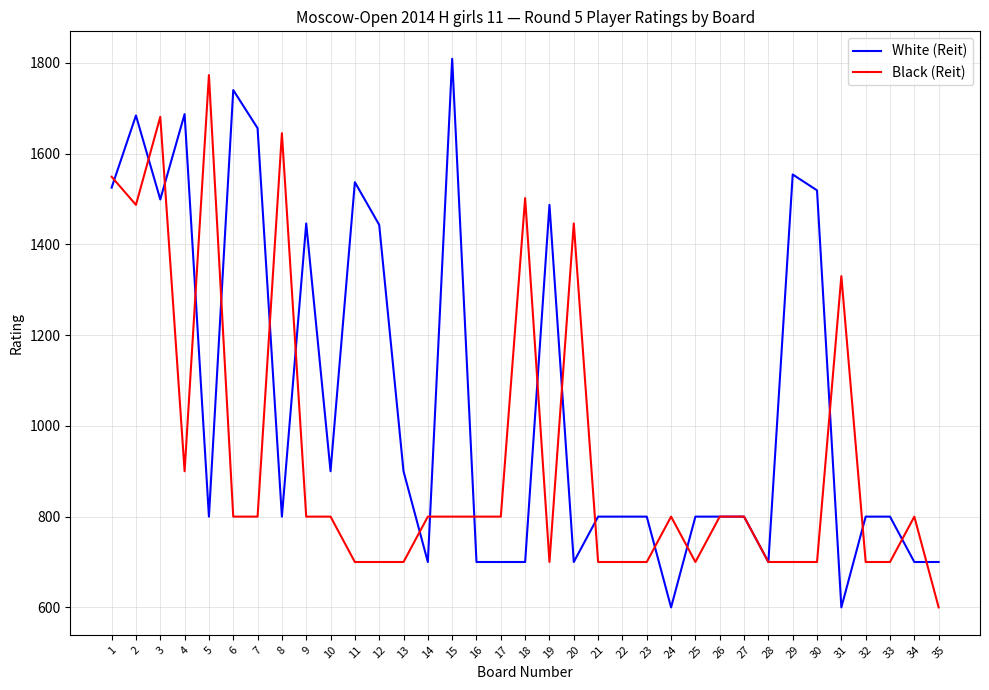

Is it true that White (Reit) equals 2543 at 29?

False